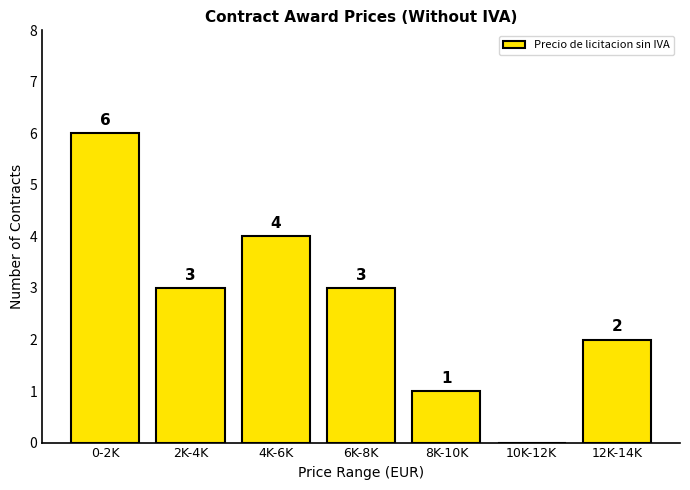

Reading left to right, transcribe all the data shown in this chart.

0-2K=6	2K-4K=3	4K-6K=4	6K-8K=3	8K-10K=1	10K-12K=0	12K-14K=2